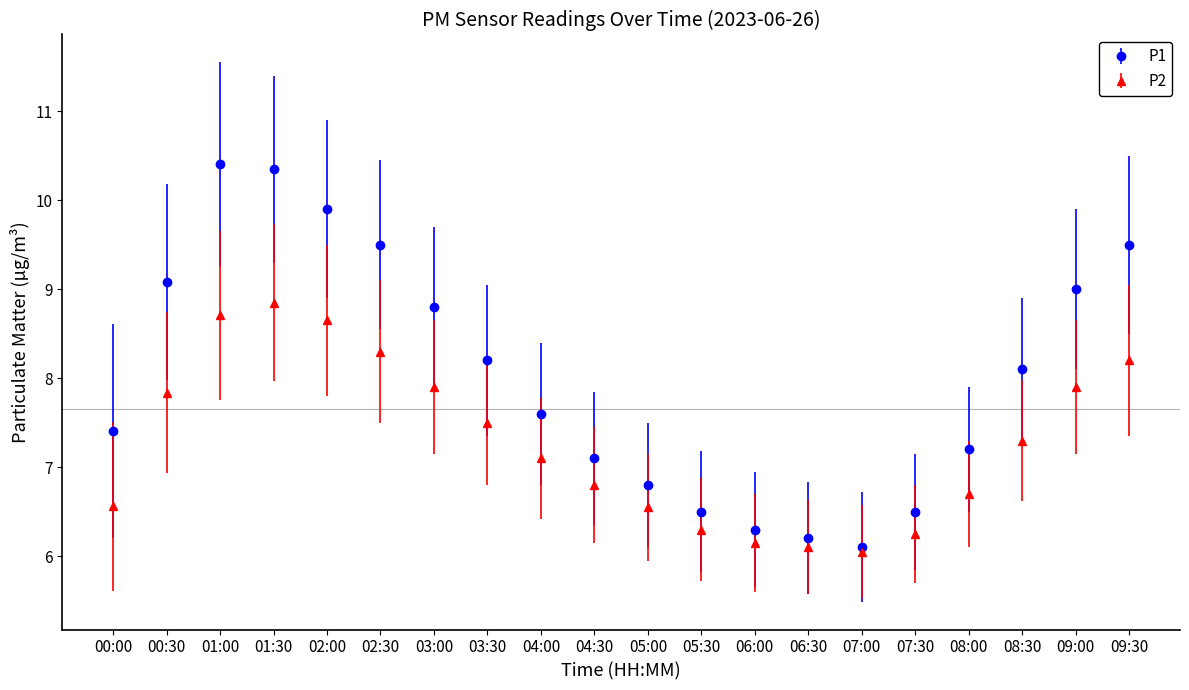

Is it true that P2 equals 6.7 at 08:00?

True